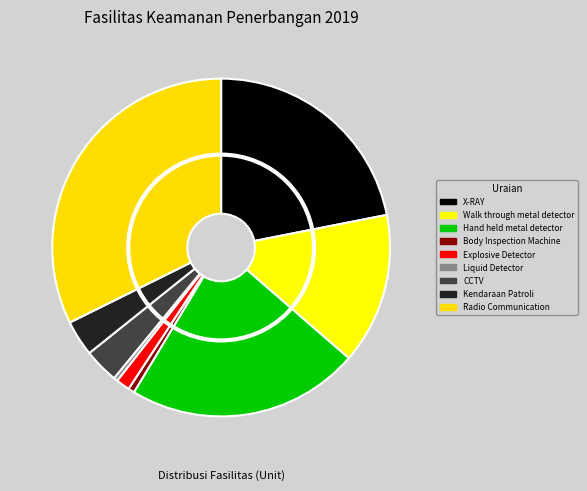

Count the number of slices in the pie.

9